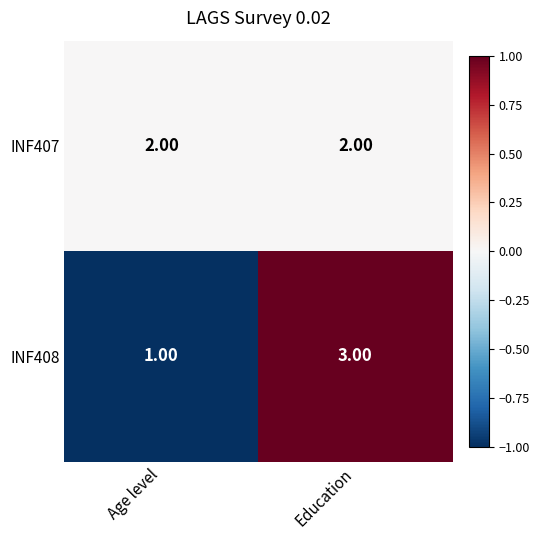

Which category has the highest value across all series?

Education